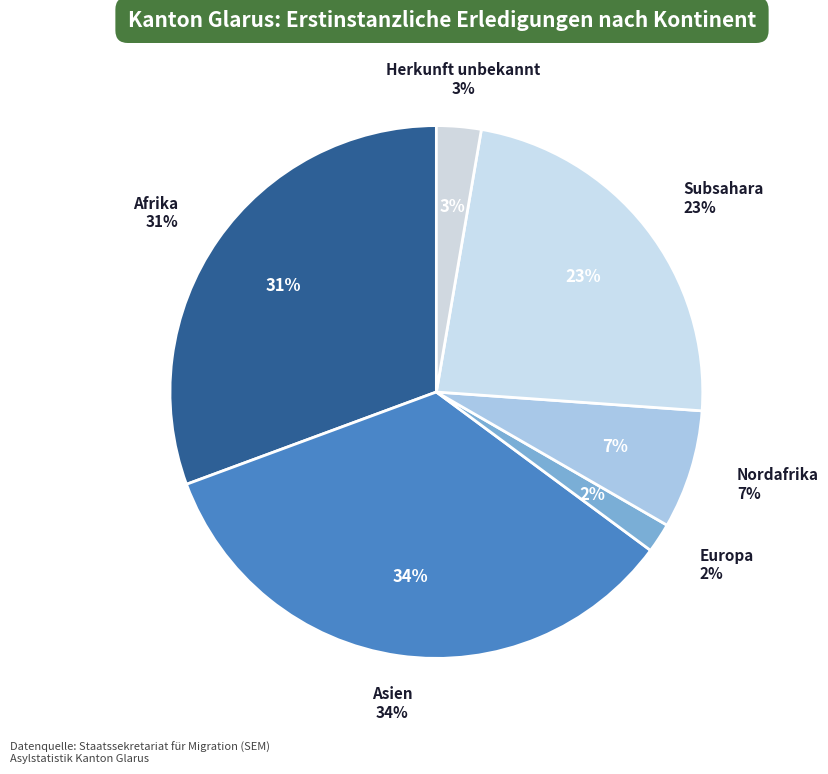

Count the number of slices in the pie.

6